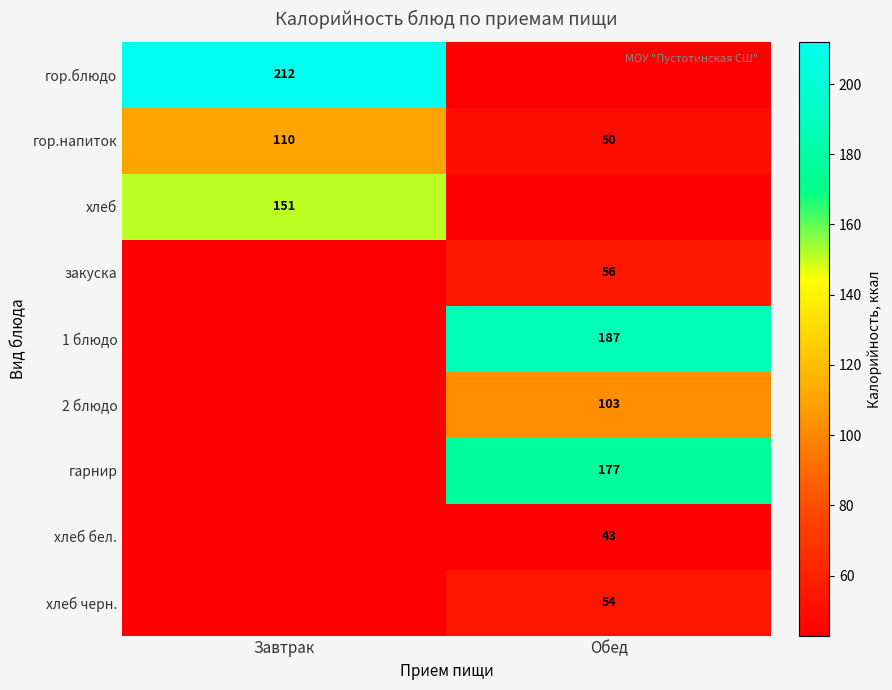

Is it true that гор.напиток equals 65.7 at Обед?

False